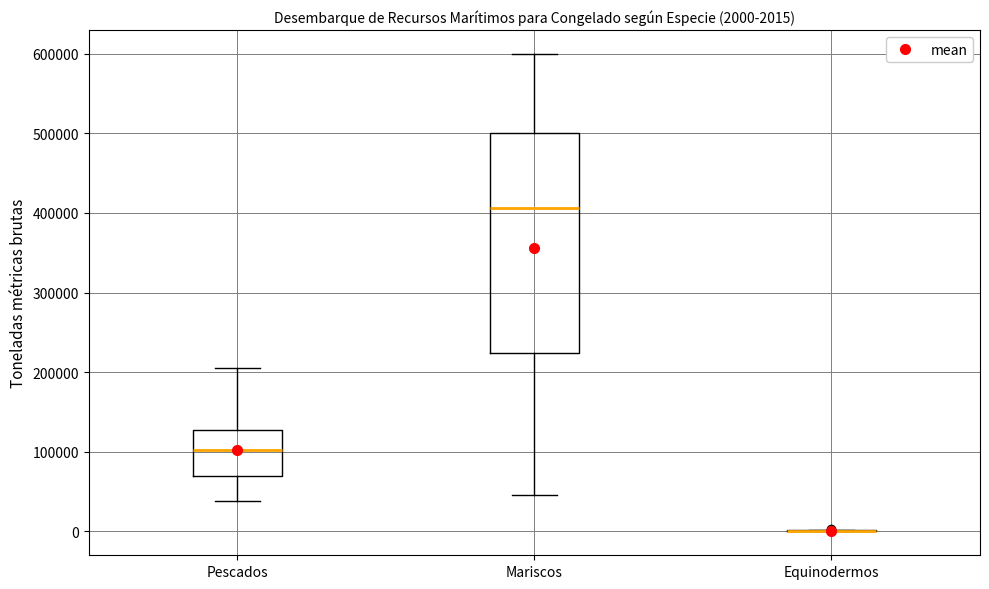

Which box is the tallest, from its lower edge to its upper edge?

Mariscos